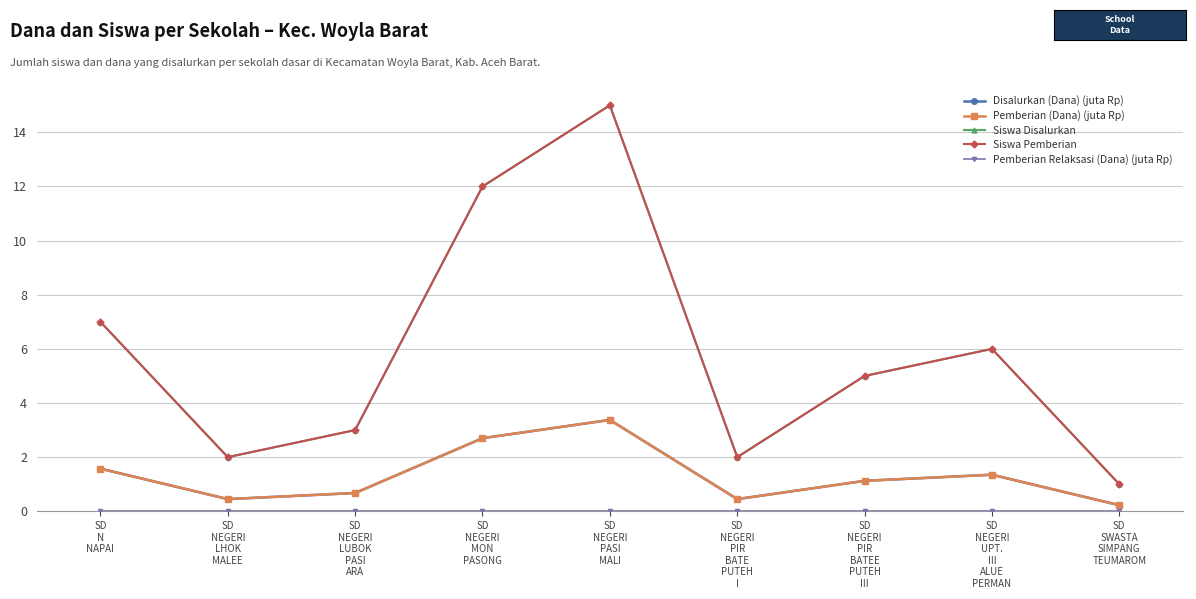

Reading left to right, extract all data points from this chart.

Disalurkan (Dana) (juta Rp): 1.6	0.5	0.7	2.7	3.4	0.5	1.1	1.4	0.2
Pemberian (Dana) (juta Rp): 1.6	0.5	0.7	2.7	3.4	0.5	1.1	1.4	0.2
Siswa Disalurkan: 7.0	2.0	3.0	12.0	15.0	2.0	5.0	6.0	1.0
Siswa Pemberian: 7.0	2.0	3.0	12.0	15.0	2.0	5.0	6.0	1.0
Pemberian Relaksasi (Dana) (juta Rp): 0.0	0.0	0.0	0.0	0.0	0.0	0.0	0.0	0.0